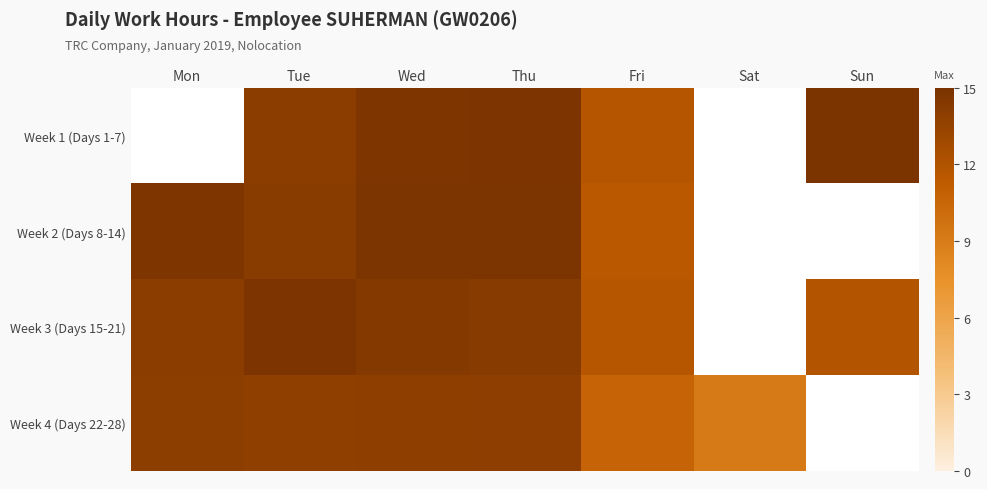

Between Mon and Fri, which series saw the biggest shift?

Week 4 (Days 22-28)